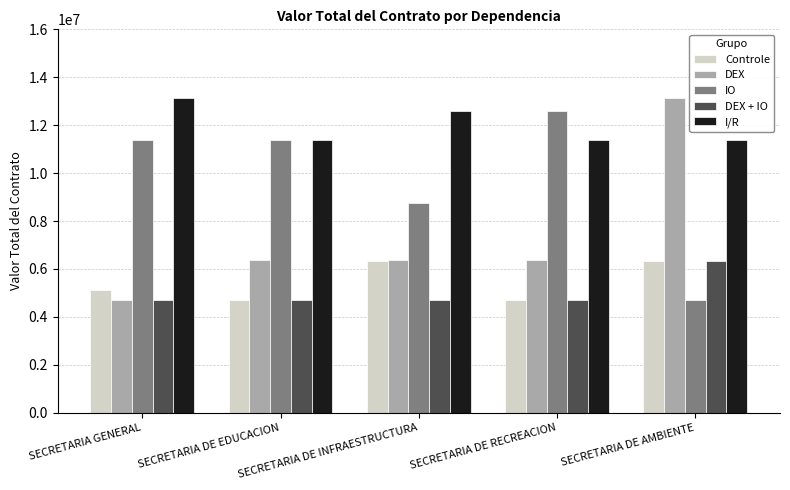

Reading right to left, what are all the values shown in this chart?

Controle: 6312600	4714605	6312600	4714605	5100000
DEX: 13125000	6363000	6363000	6363000	4714605
IO: 4714605	12600000	8766450	11377800	11377800
DEX + IO: 6312600	4714605	4714605	4714605	4714605
I/R: 11377800	11377800	12600000	11377800	13125000